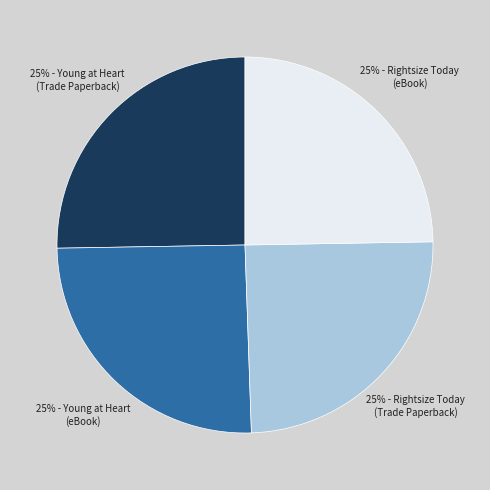

Is there a majority slice in this chart?

No